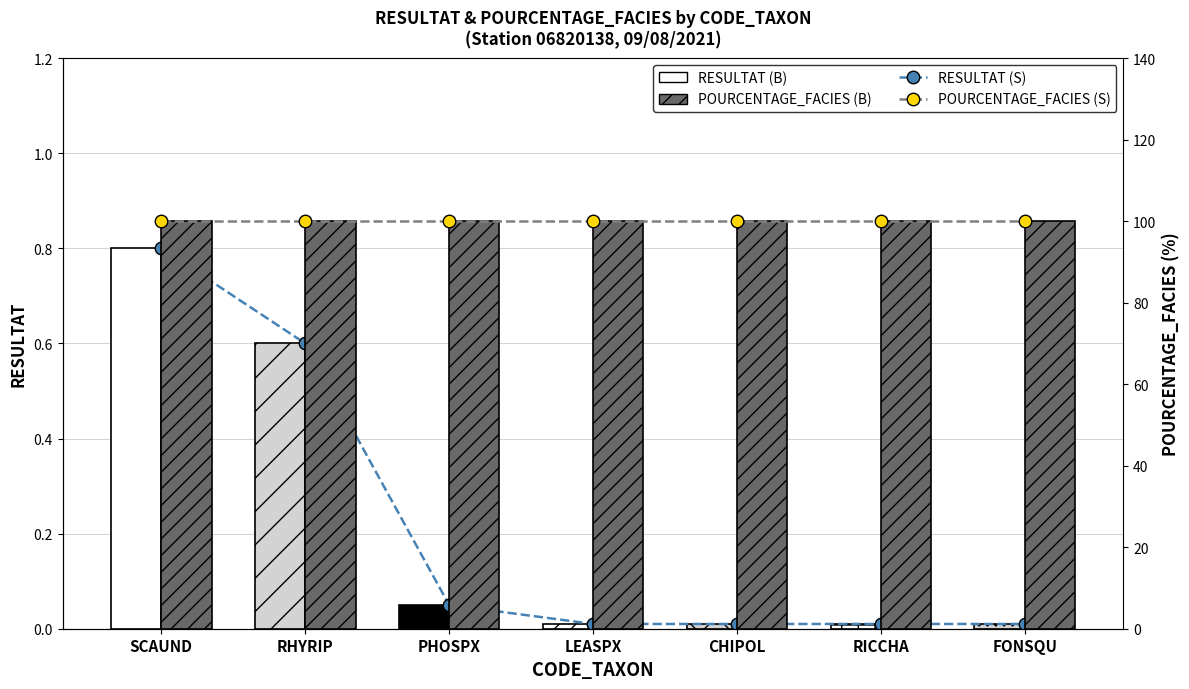

What are all the series names shown in the legend?

RESULTAT (S), RESULTAT (B), POURCENTAGE_FACIES (S), POURCENTAGE_FACIES (B)